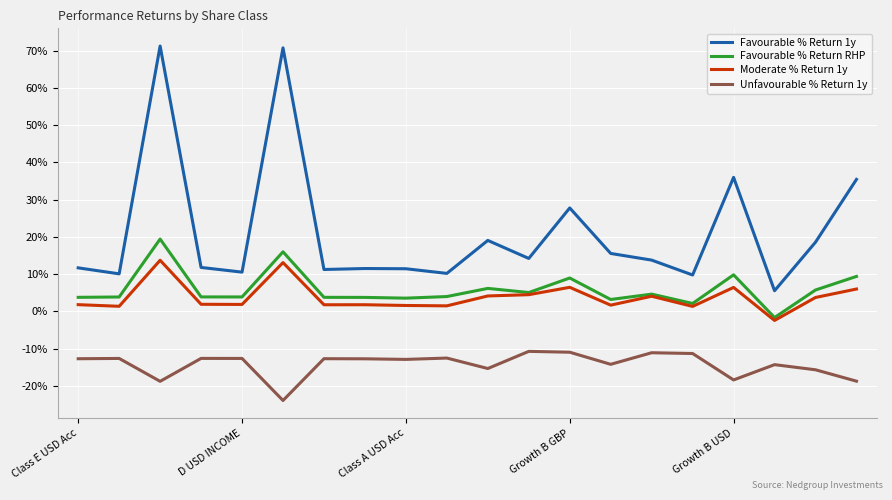

Does the chart display data point markers on the line(s)?

No